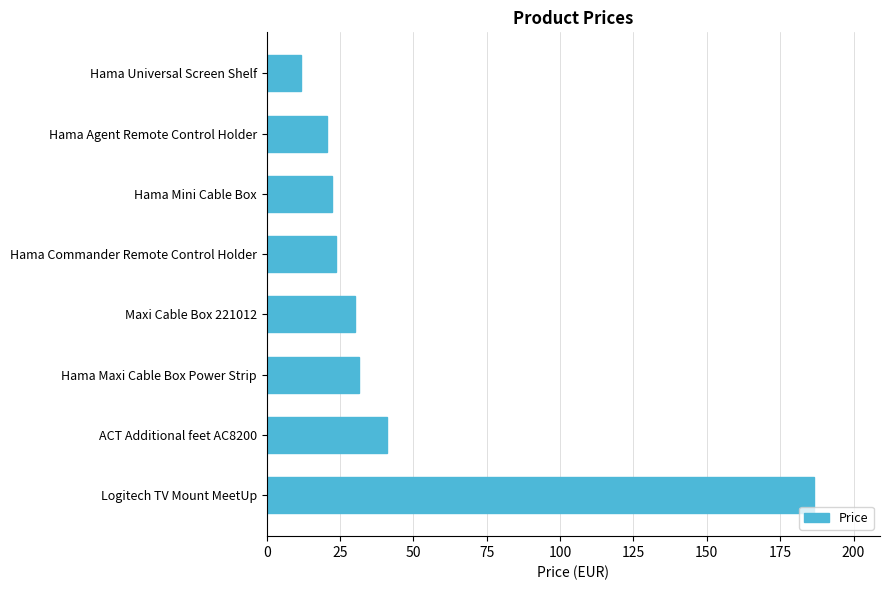

Which has a higher value, Maxi Cable Box 221012 or ACT Additional feet AC8200?

ACT Additional feet AC8200